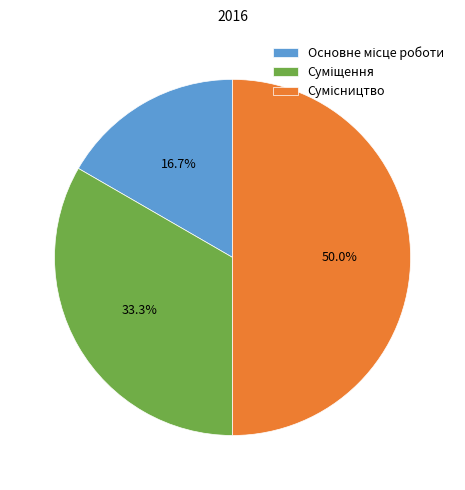

What is the change in value from Основне місце роботи to Суміщення?

+1